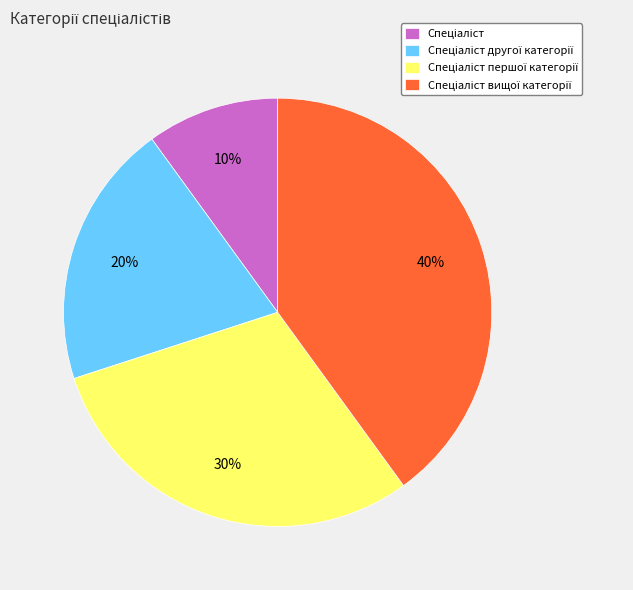

Is there a majority slice in this chart?

No